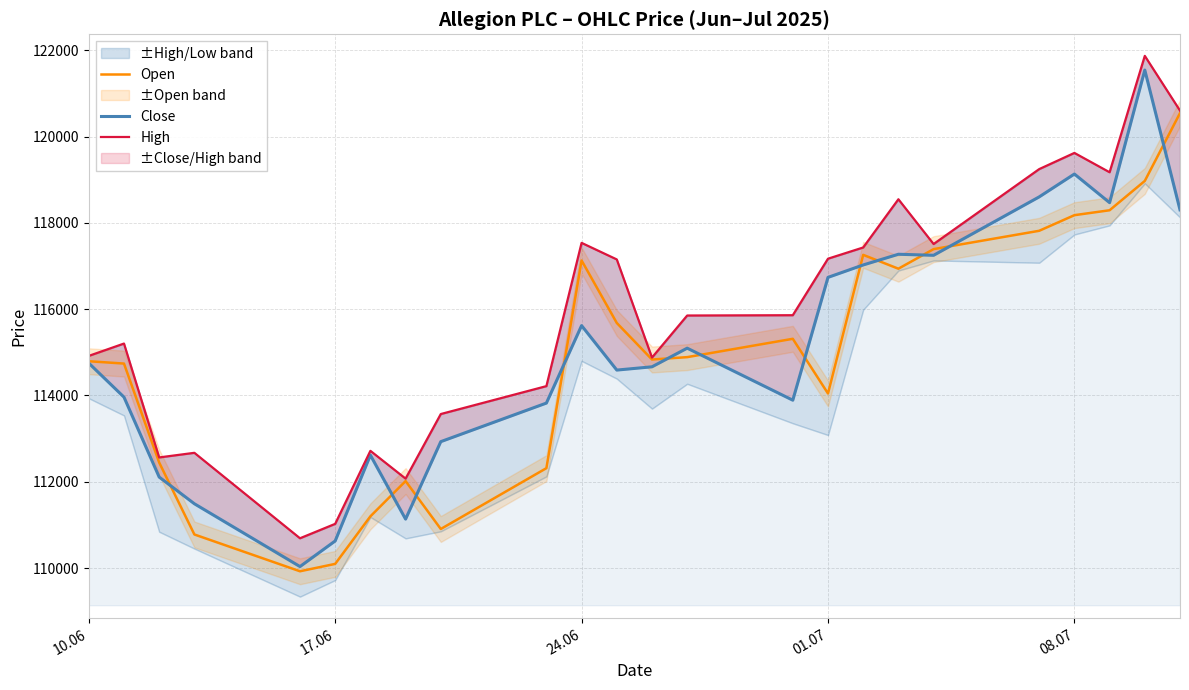

What is the lowest value of the Open series?

109925